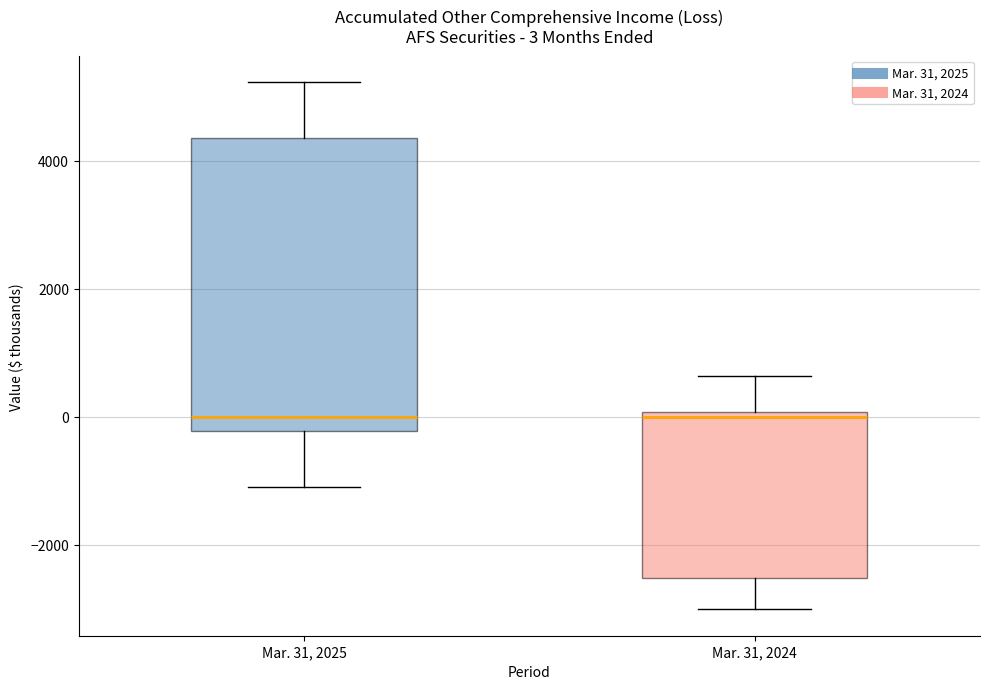

Which box is the tallest, from its lower edge to its upper edge?

Mar. 31, 2025